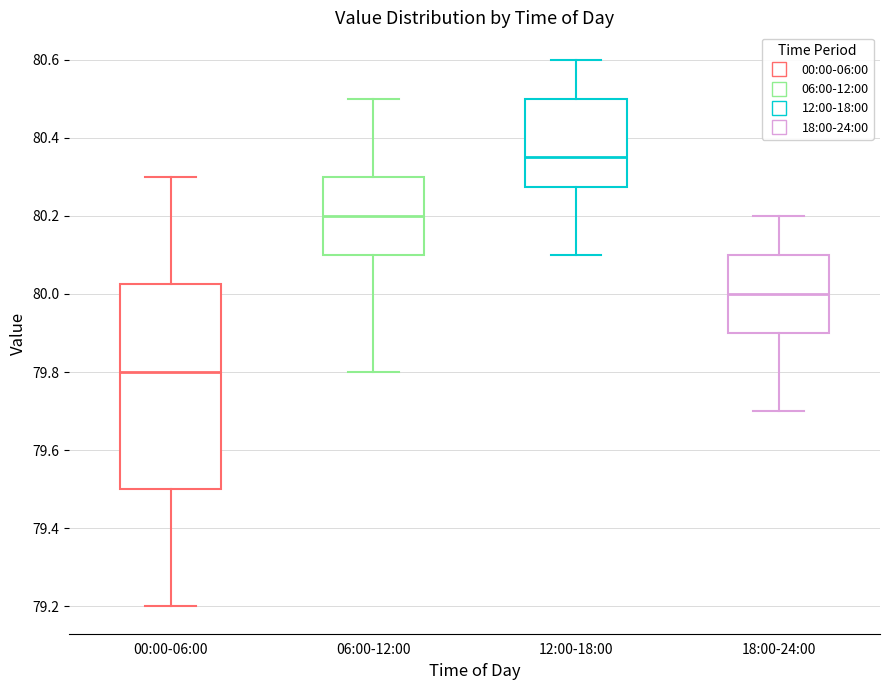

Reading left to right, transcribe this box plot: for each box, give where its median line is, the range the box spans, and where its two whiskers end, as read against the y-axis. The values are not printed on the chart, so give them approximately, as read against the axis.

00:00-06:00: median 79.80, box 79.50 to 80.02, whiskers 79.20 to 80.30
06:00-12:00: median 80.20, box 80.10 to 80.30, whiskers 79.80 to 80.50
12:00-18:00: median 80.36, box 80.28 to 80.50, whiskers 80.10 to 80.60
18:00-24:00: median 80.00, box 79.90 to 80.10, whiskers 79.70 to 80.20